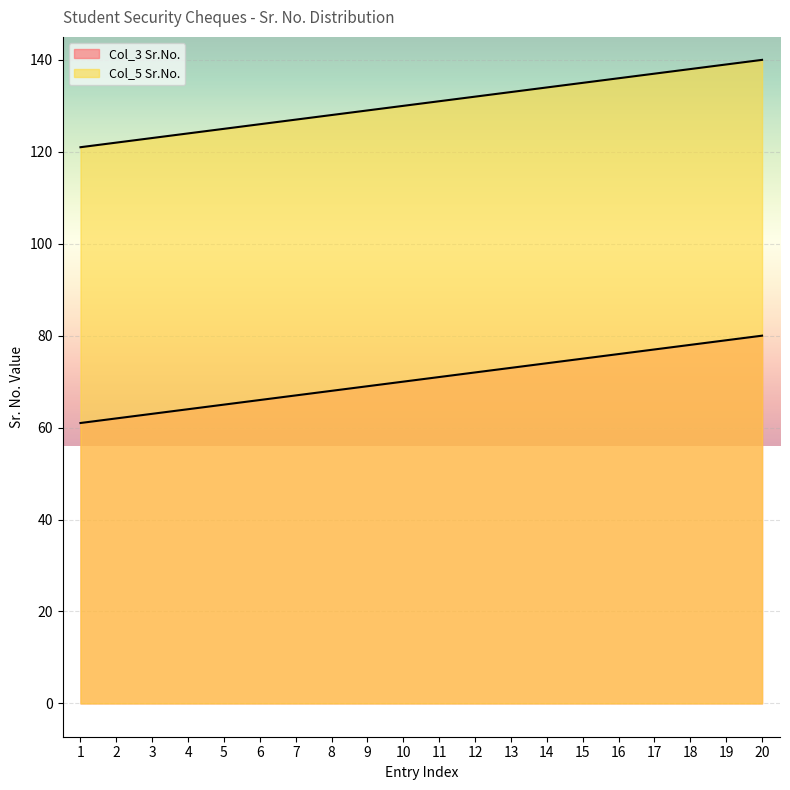

True or false: Col_3 Sr.No. and Col_5 Sr.No. cross at least once.

False